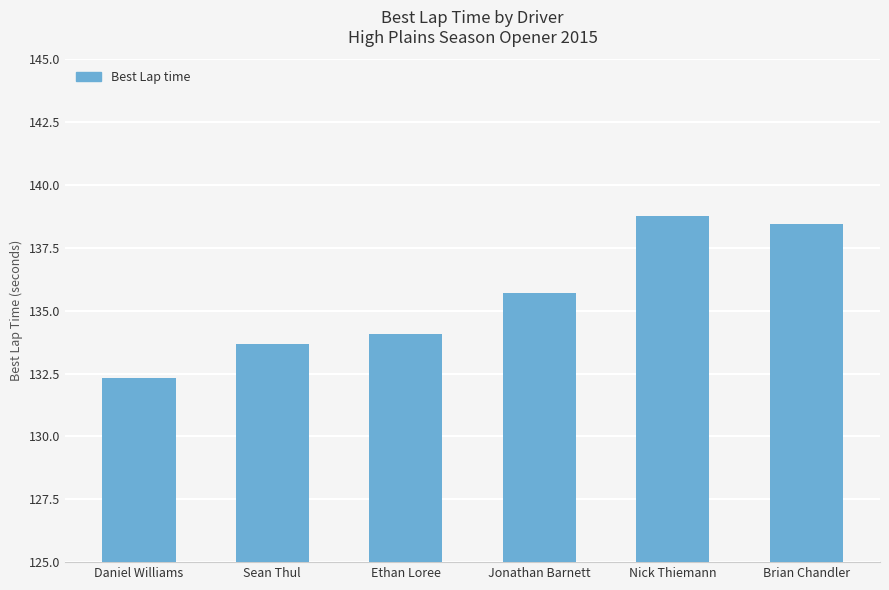

What is the value of the 1st bar from the left?

132.3